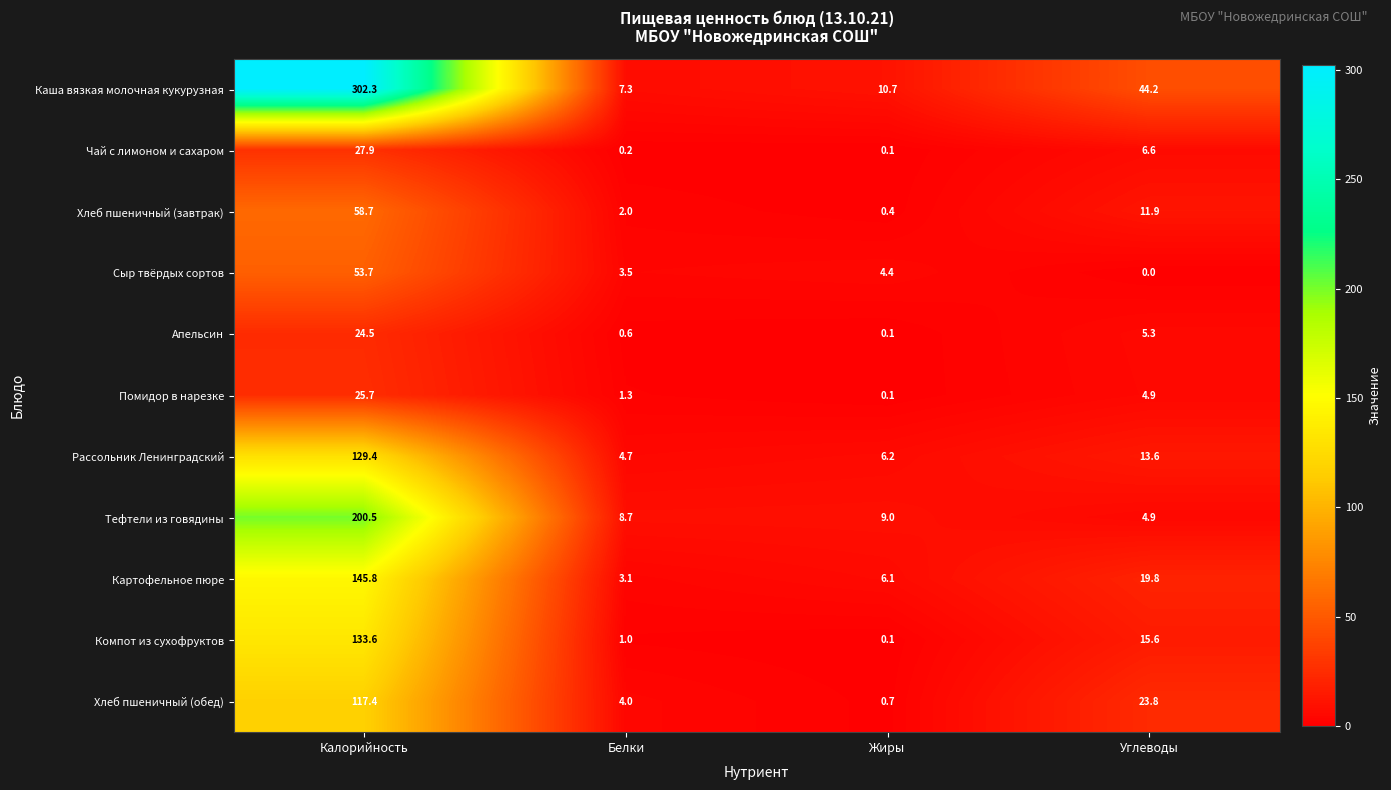

What is the difference between the maximum and minimum values in the Каша вязкая молочная кукурузная series?

295.0